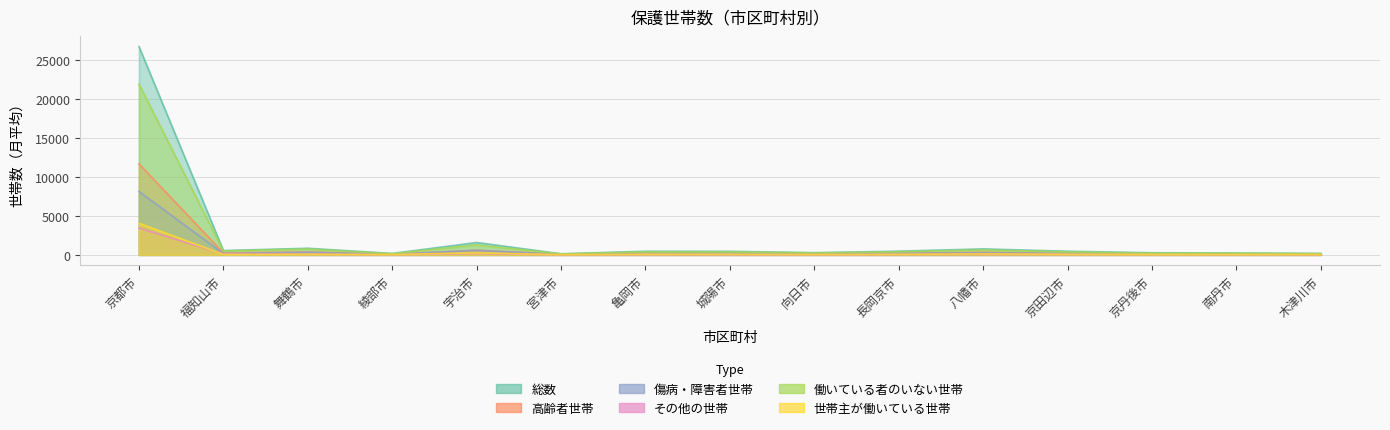

Which category has the highest value in the 働いている者のいない世帯 series?

京都市